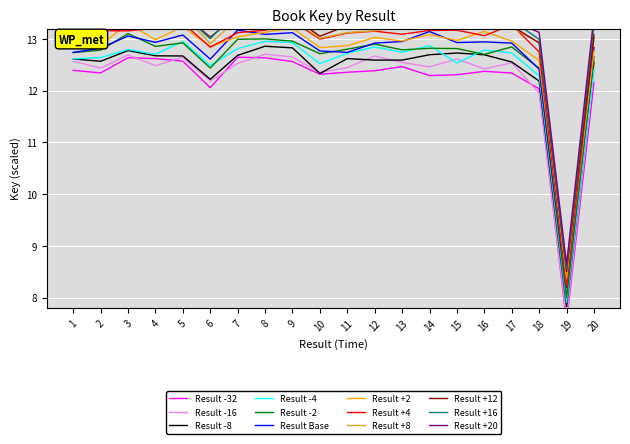

List the labels in order of value, largest first.

3, 8, 7, 9, 5, 12, 4, 17, 14, 15, 11, 13, 2, 1, 10, 16, 20, 6, 18, 19